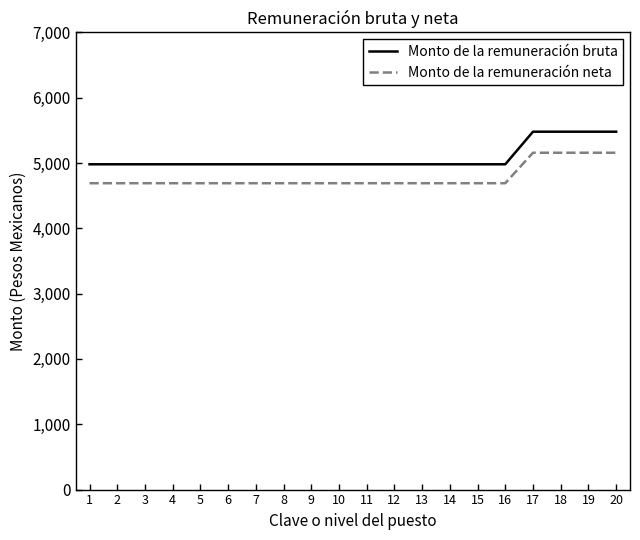

What is the difference between the maximum and minimum values in the Monto de la remuneración neta series?

466.7